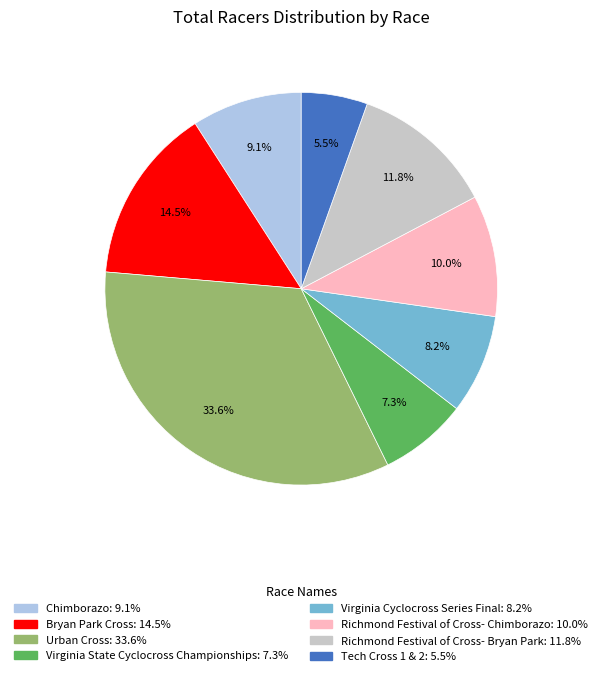

Between Virginia State Cyclocross Championships and Richmond Festival of Cross- Bryan Park, which is larger?

Richmond Festival of Cross- Bryan Park